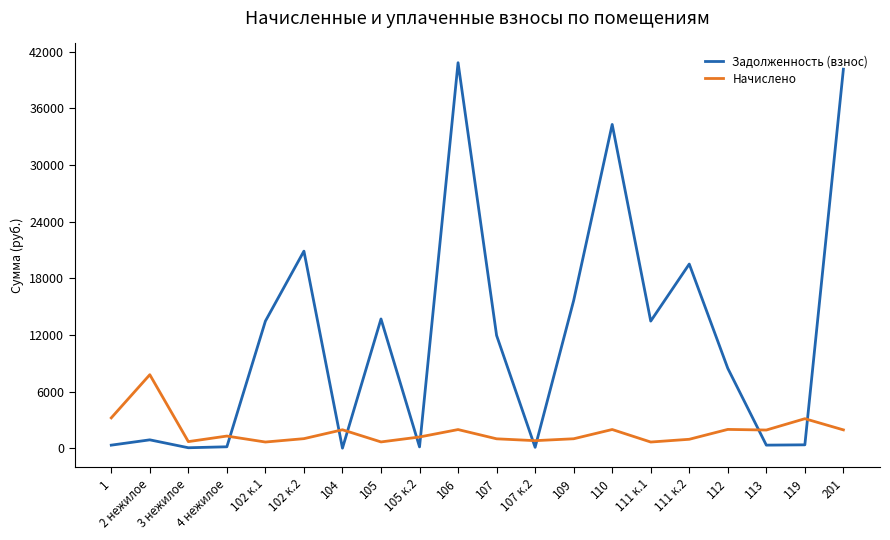

True or false: Задолженность (взнос) has a value of 20867.6 at 102 к.2.

True